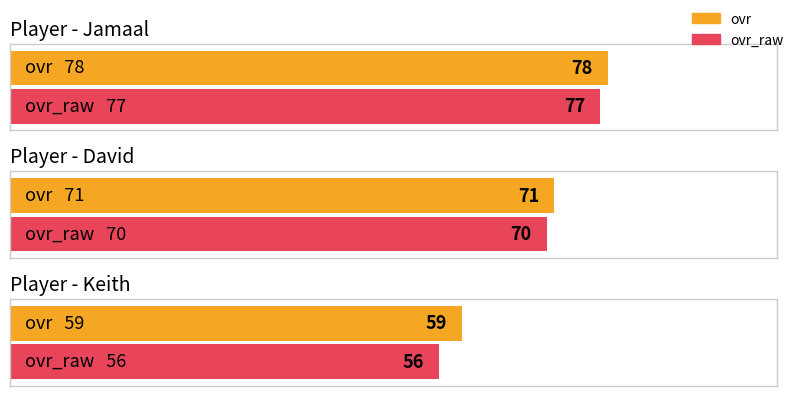

What is the label of the 2nd bar from the right?

David